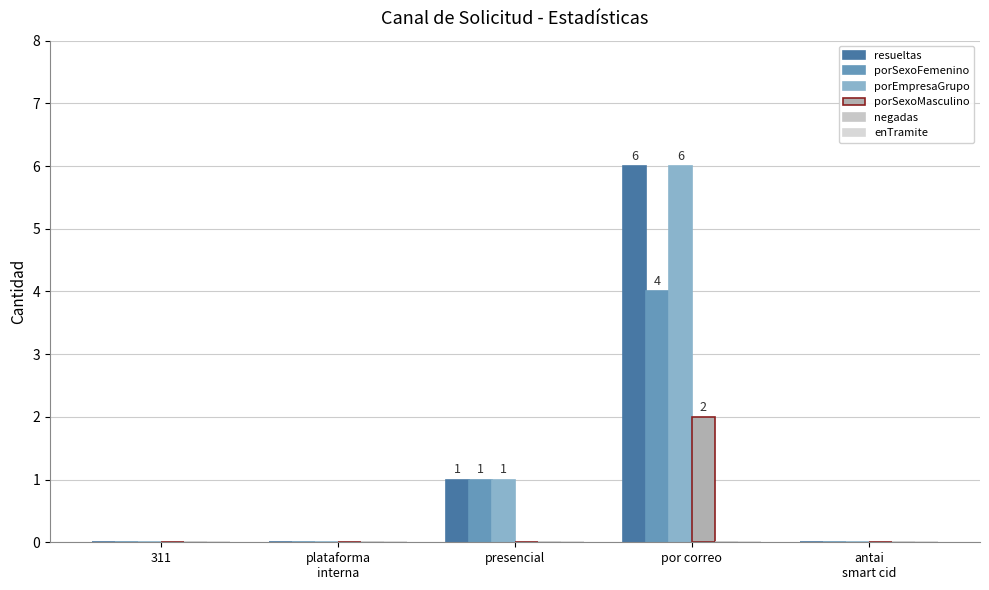

Does the chart contain stacked bars?

No